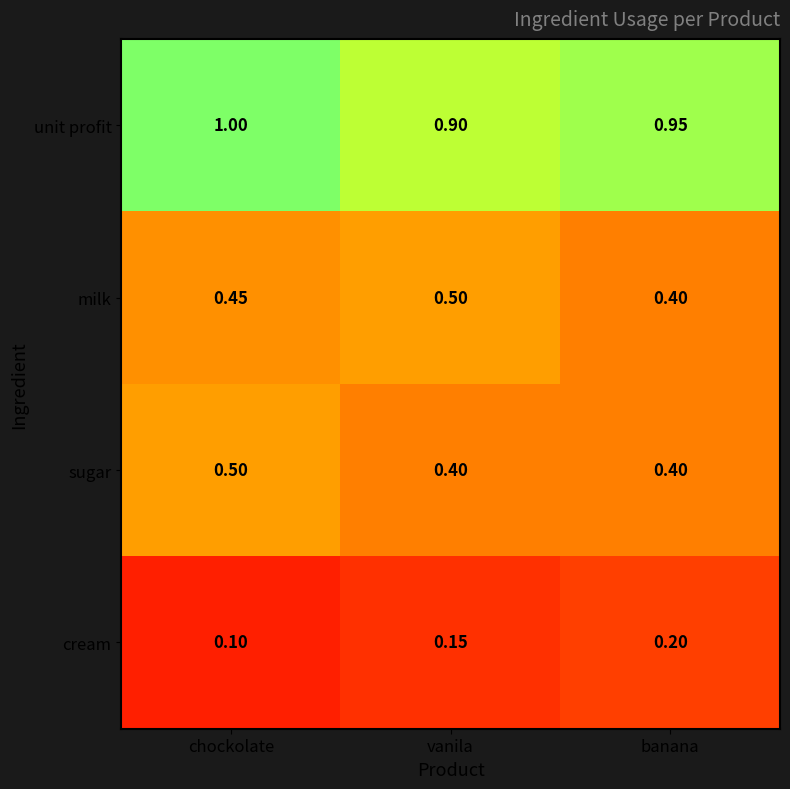

Which series changed the most between vanila and banana?

milk